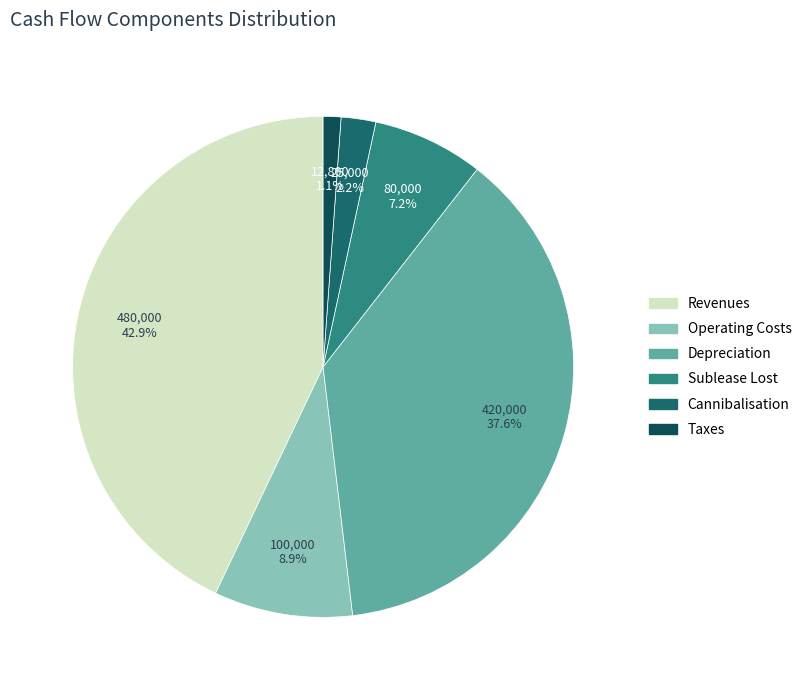

Which has a higher value, Operating Costs or Taxes?

Operating Costs